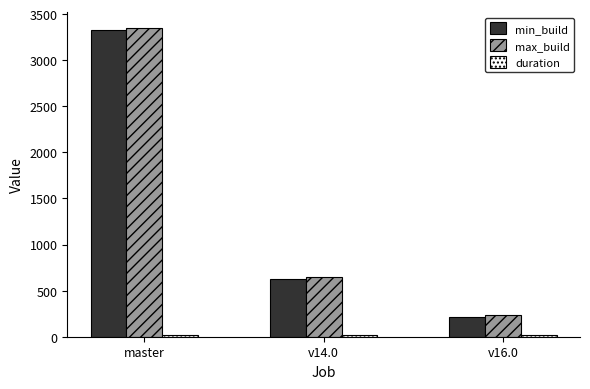

How many distinct data groups are displayed?

3